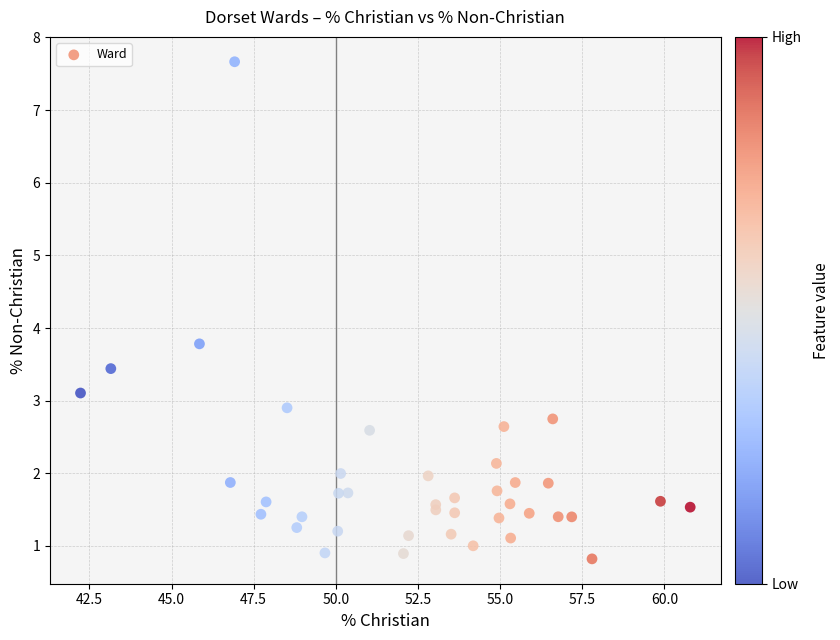

What Y value in the scatter plot is closest to 4?

3.8